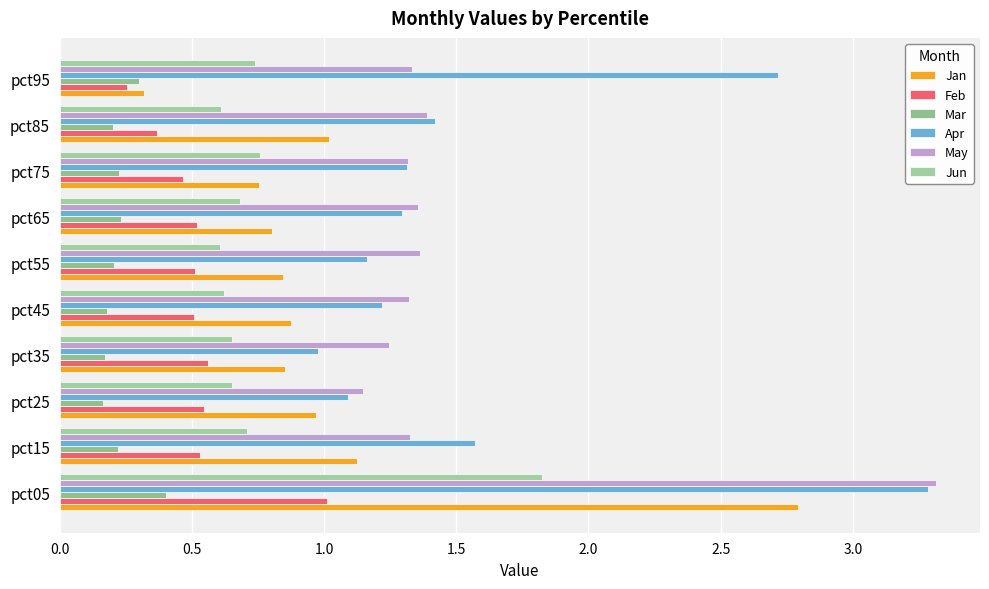

How many series are shown in this chart?

6